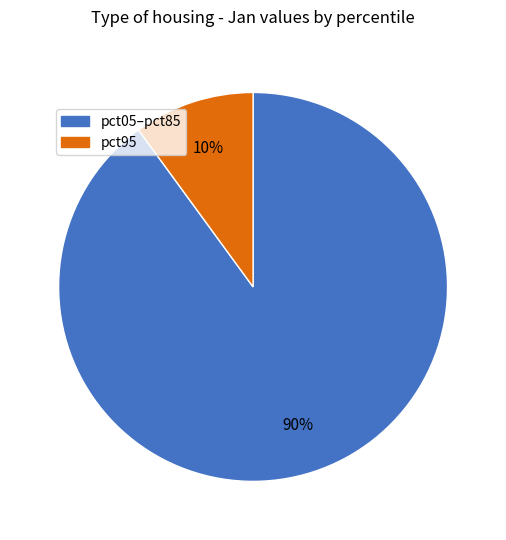

How many segments does this pie chart have?

2